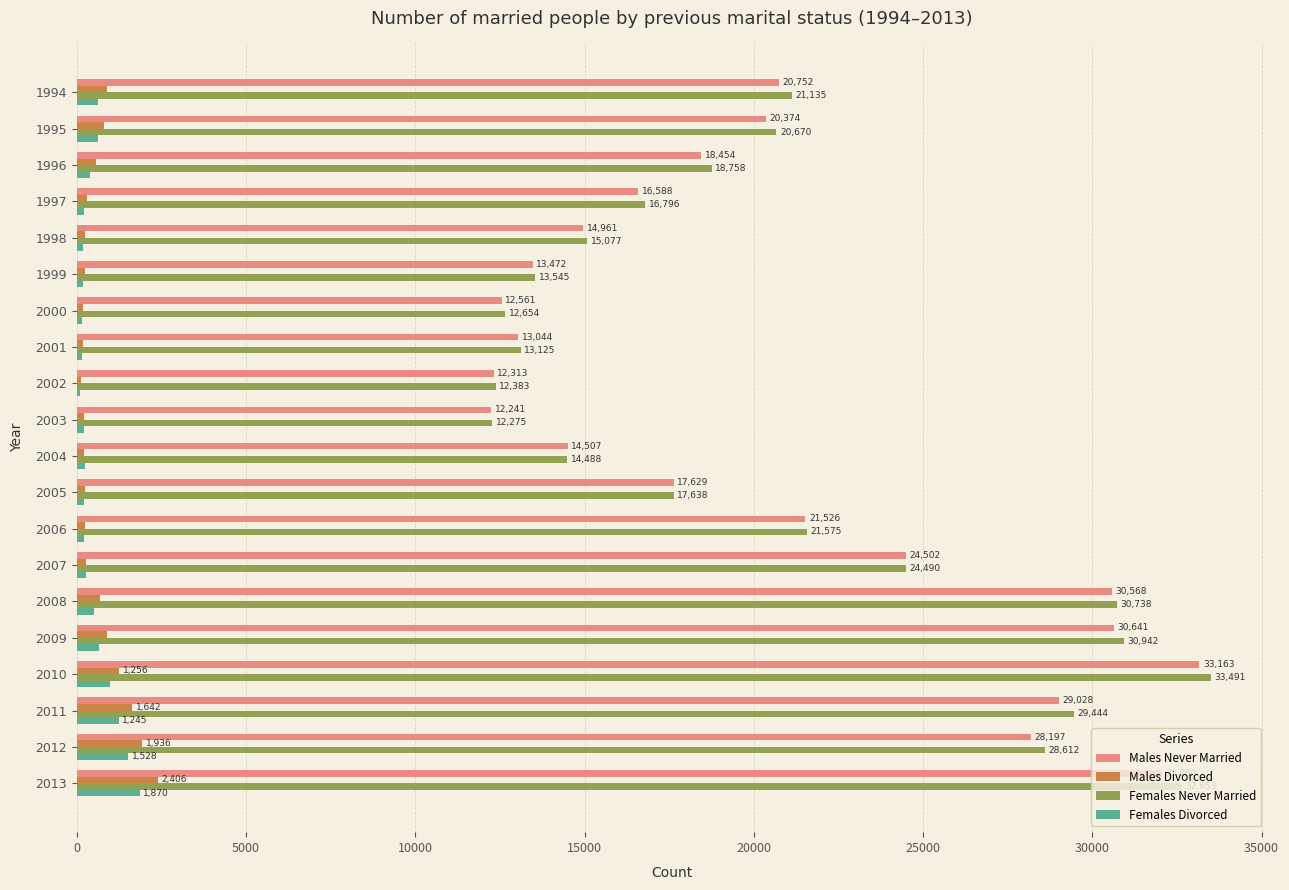

At which category is the sum across all series the highest?

2013